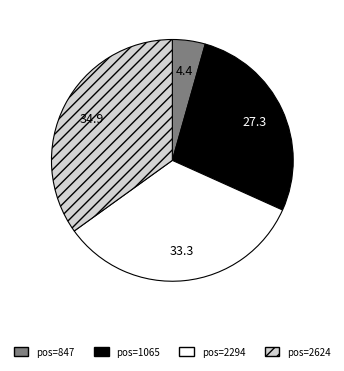

Is there a majority slice in this chart?

No